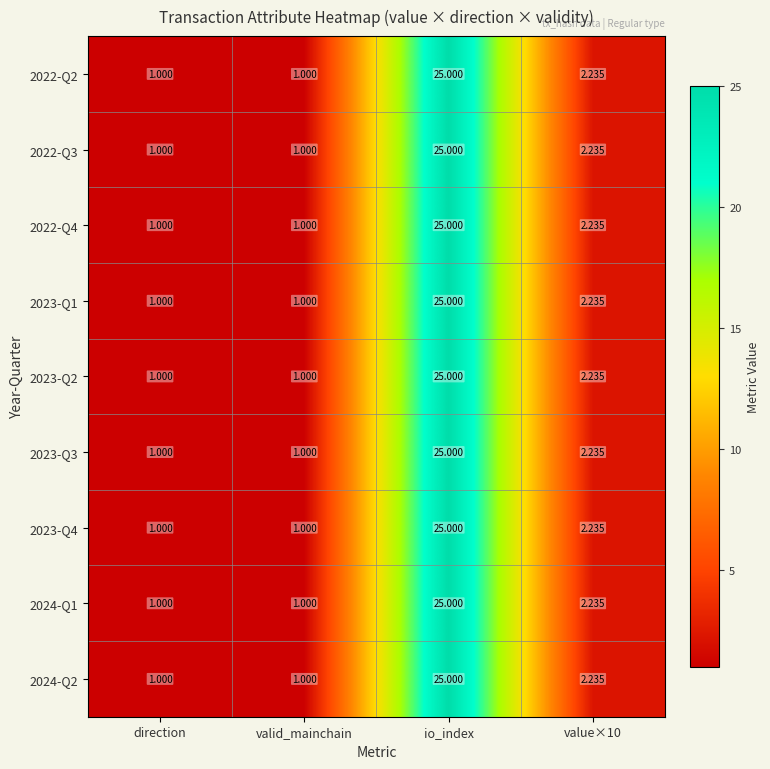

At which category is the sum across all series the highest?

io_index